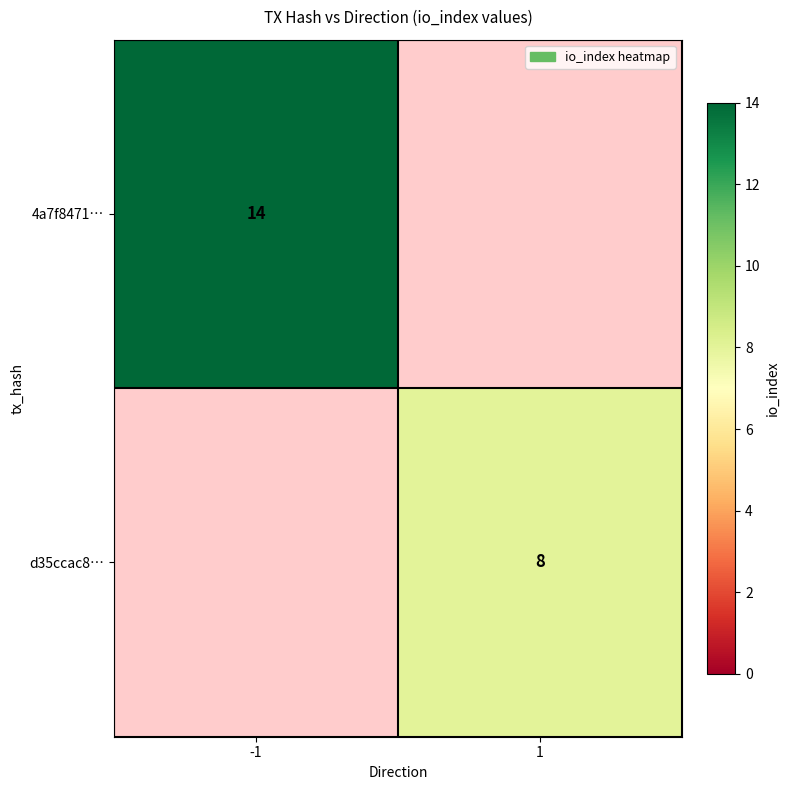

Is it true that 4a7f8471… equals 8 at -1?

False